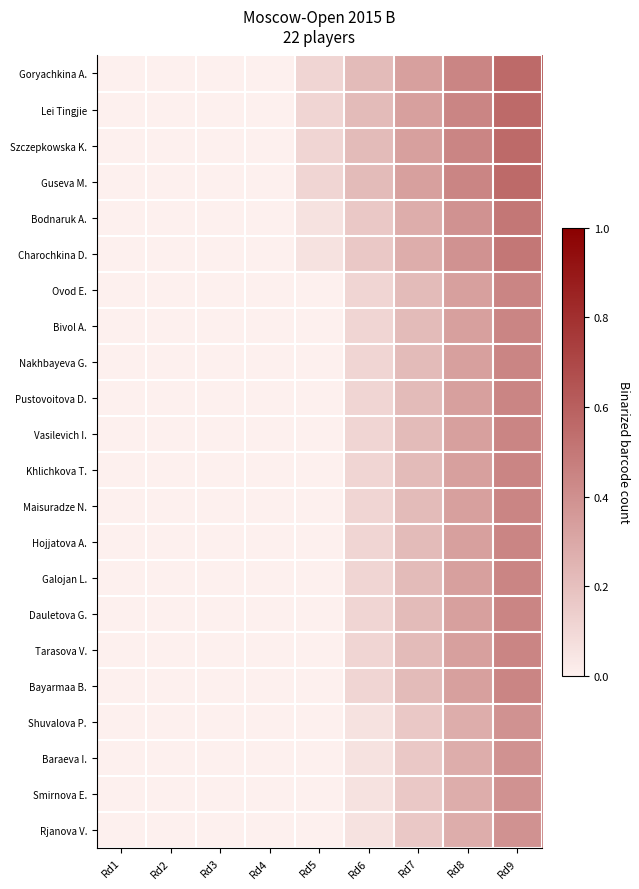

Reading left to right, extract all data points from this chart.

Goryachkina A.: Rd1=0.0	Rd2=0.0	Rd3=0.0	Rd4=0.0	Rd5=0.1	Rd6=0.2	Rd7=0.3	Rd8=0.4	Rd9=0.6
Lei Tingjie: Rd1=0.0	Rd2=0.0	Rd3=0.0	Rd4=0.0	Rd5=0.1	Rd6=0.2	Rd7=0.3	Rd8=0.4	Rd9=0.6
Szczepkowska K.: Rd1=0.0	Rd2=0.0	Rd3=0.0	Rd4=0.0	Rd5=0.1	Rd6=0.2	Rd7=0.3	Rd8=0.4	Rd9=0.6
Guseva M.: Rd1=0.0	Rd2=0.0	Rd3=0.0	Rd4=0.0	Rd5=0.1	Rd6=0.2	Rd7=0.3	Rd8=0.4	Rd9=0.6
Bodnaruk A.: Rd1=0.0	Rd2=0.0	Rd3=0.0	Rd4=0.0	Rd5=0.1	Rd6=0.2	Rd7=0.3	Rd8=0.4	Rd9=0.5
Charochkina D.: Rd1=0.0	Rd2=0.0	Rd3=0.0	Rd4=0.0	Rd5=0.1	Rd6=0.2	Rd7=0.3	Rd8=0.4	Rd9=0.5
Ovod E.: Rd1=0.0	Rd2=0.0	Rd3=0.0	Rd4=0.0	Rd5=0.0	Rd6=0.1	Rd7=0.2	Rd8=0.3	Rd9=0.4
Bivol A.: Rd1=0.0	Rd2=0.0	Rd3=0.0	Rd4=0.0	Rd5=0.0	Rd6=0.1	Rd7=0.2	Rd8=0.3	Rd9=0.4
Nakhbayeva G.: Rd1=0.0	Rd2=0.0	Rd3=0.0	Rd4=0.0	Rd5=0.0	Rd6=0.1	Rd7=0.2	Rd8=0.3	Rd9=0.4
Pustovoitova D.: Rd1=0.0	Rd2=0.0	Rd3=0.0	Rd4=0.0	Rd5=0.0	Rd6=0.1	Rd7=0.2	Rd8=0.3	Rd9=0.4
Vasilevich I.: Rd1=0.0	Rd2=0.0	Rd3=0.0	Rd4=0.0	Rd5=0.0	Rd6=0.1	Rd7=0.2	Rd8=0.3	Rd9=0.4
Khlichkova T.: Rd1=0.0	Rd2=0.0	Rd3=0.0	Rd4=0.0	Rd5=0.0	Rd6=0.1	Rd7=0.2	Rd8=0.3	Rd9=0.4
Maisuradze N.: Rd1=0.0	Rd2=0.0	Rd3=0.0	Rd4=0.0	Rd5=0.0	Rd6=0.1	Rd7=0.2	Rd8=0.3	Rd9=0.4
Hojjatova A.: Rd1=0.0	Rd2=0.0	Rd3=0.0	Rd4=0.0	Rd5=0.0	Rd6=0.1	Rd7=0.2	Rd8=0.3	Rd9=0.4
Galojan L.: Rd1=0.0	Rd2=0.0	Rd3=0.0	Rd4=0.0	Rd5=0.0	Rd6=0.1	Rd7=0.2	Rd8=0.3	Rd9=0.4
Dauletova G.: Rd1=0.0	Rd2=0.0	Rd3=0.0	Rd4=0.0	Rd5=0.0	Rd6=0.1	Rd7=0.2	Rd8=0.3	Rd9=0.4
Tarasova V.: Rd1=0.0	Rd2=0.0	Rd3=0.0	Rd4=0.0	Rd5=0.0	Rd6=0.1	Rd7=0.2	Rd8=0.3	Rd9=0.4
Bayarmaa B.: Rd1=0.0	Rd2=0.0	Rd3=0.0	Rd4=0.0	Rd5=0.0	Rd6=0.1	Rd7=0.2	Rd8=0.3	Rd9=0.4
Shuvalova P.: Rd1=0.0	Rd2=0.0	Rd3=0.0	Rd4=0.0	Rd5=0.0	Rd6=0.1	Rd7=0.2	Rd8=0.3	Rd9=0.4
Baraeva I.: Rd1=0.0	Rd2=0.0	Rd3=0.0	Rd4=0.0	Rd5=0.0	Rd6=0.1	Rd7=0.2	Rd8=0.3	Rd9=0.4
Smirnova E.: Rd1=0.0	Rd2=0.0	Rd3=0.0	Rd4=0.0	Rd5=0.0	Rd6=0.1	Rd7=0.2	Rd8=0.3	Rd9=0.4
Rjanova V.: Rd1=0.0	Rd2=0.0	Rd3=0.0	Rd4=0.0	Rd5=0.0	Rd6=0.1	Rd7=0.2	Rd8=0.3	Rd9=0.4